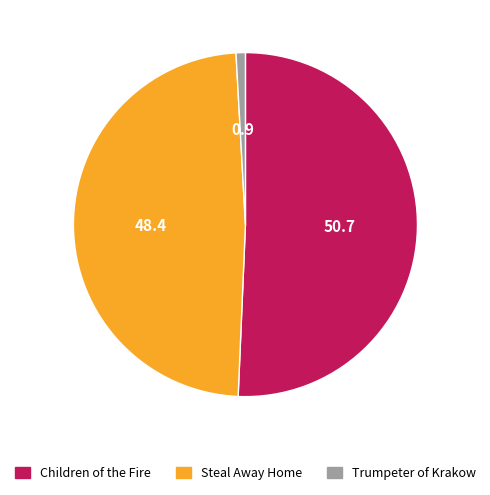

Is Trumpeter of Krakow the majority of the pie?

No